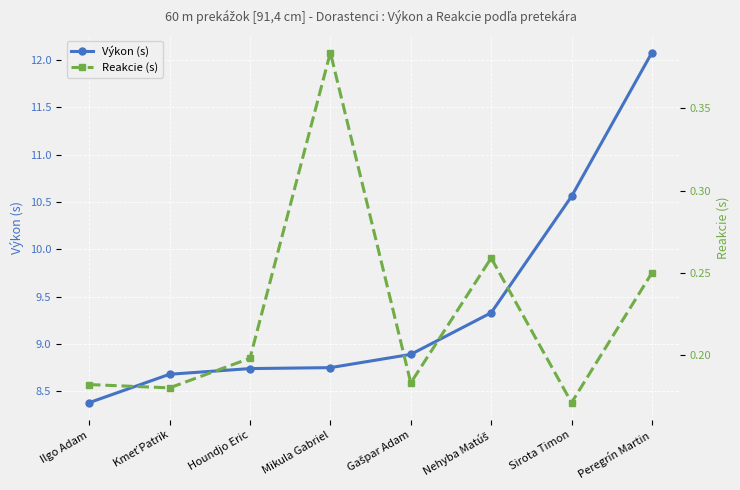

Count the number of categories in the chart.

8